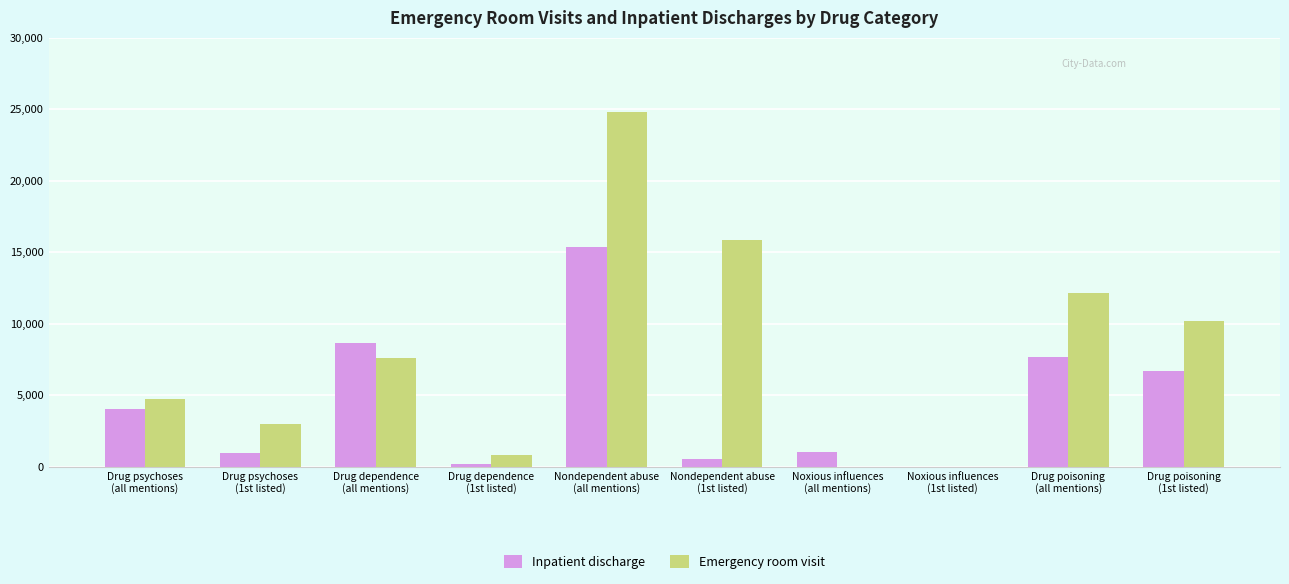

What is the approximate value of Emergency room visit at Drug dependence
(all mentions), to the nearest 50?

7600